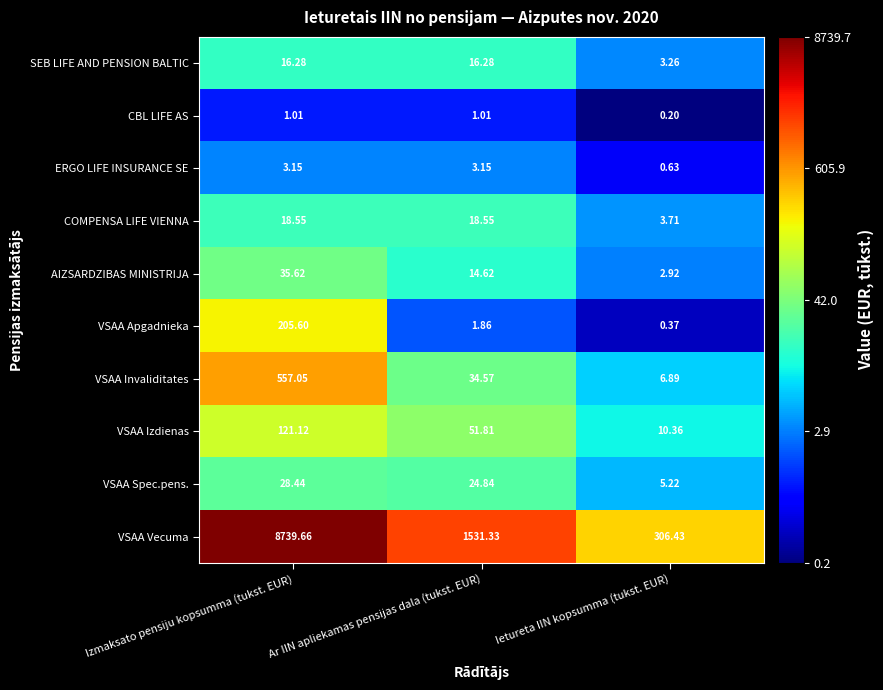

Where is VSAA Invaliditates nearest to the value 281?

Ar IIN apliekamas pensijas dala (tukst. EUR)